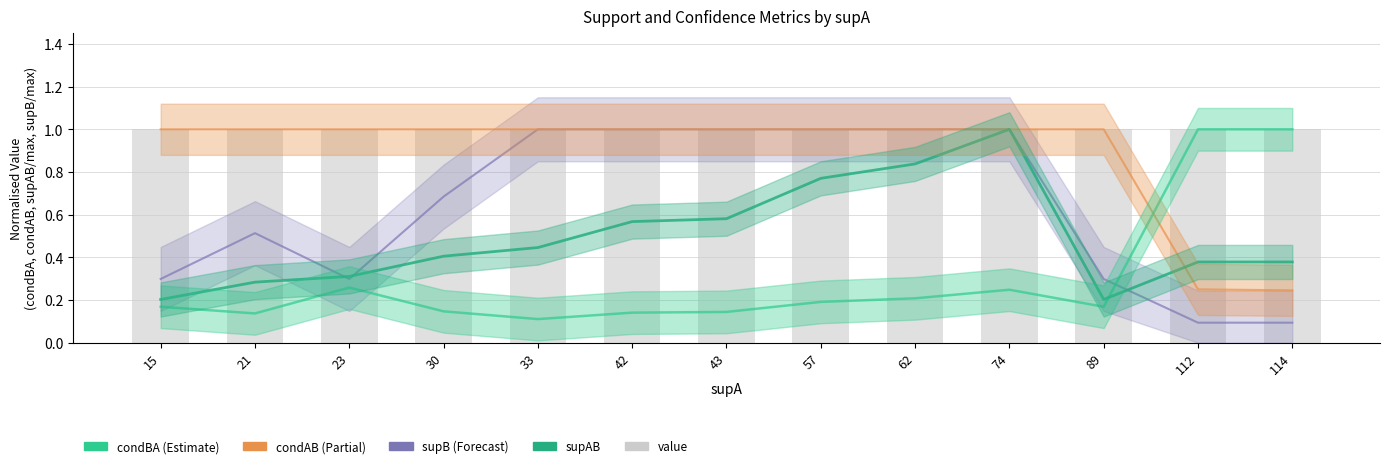

What is the sum of all condAB values?

11.5